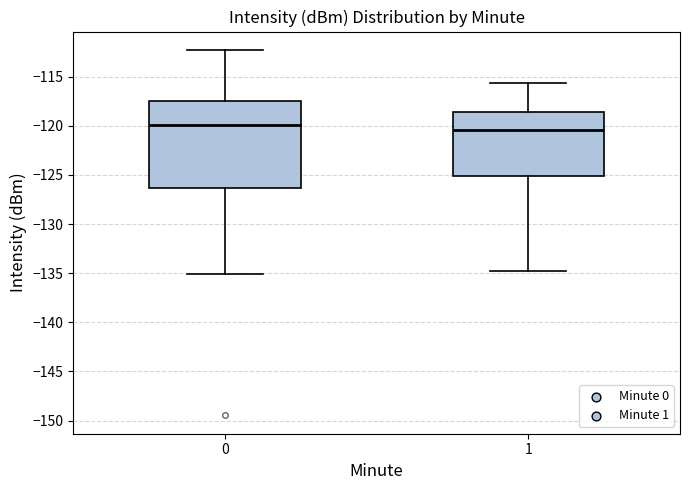

Reading left to right, read every box against the y-axis: the position of its median line, the range the box covers, and the ends of its whiskers. The values are not printed on the chart, so give them approximately, as read against the axis.

0: median -120.0, box -126.5 to -117.5, whiskers -135.0 to -112.5
1: median -120.5, box -125.0 to -118.5, whiskers -135.0 to -115.5